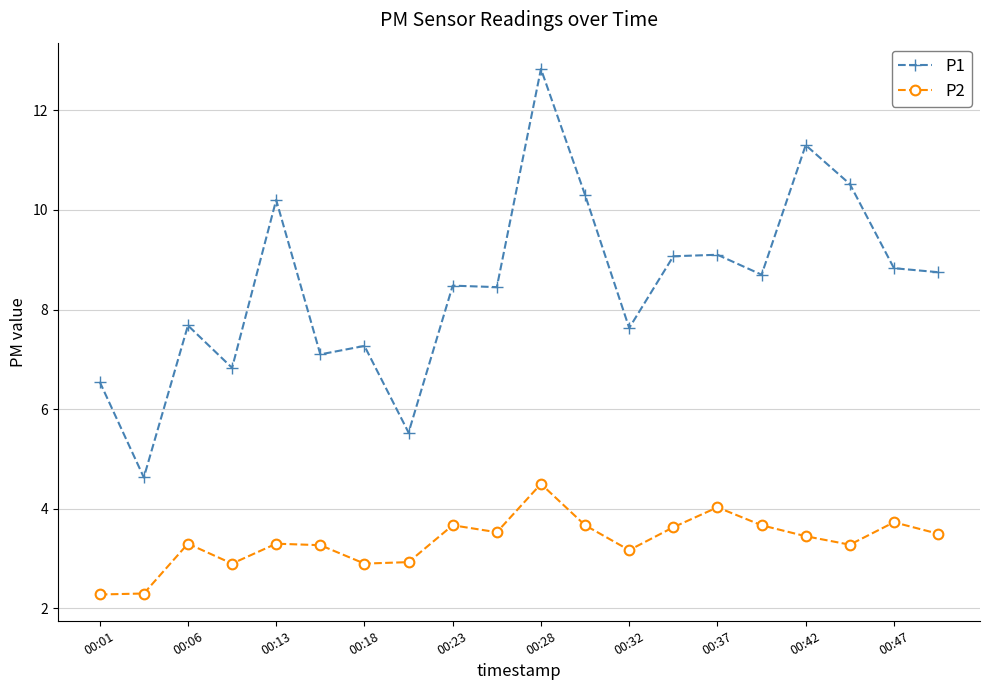

Count the number of data series in this chart.

2